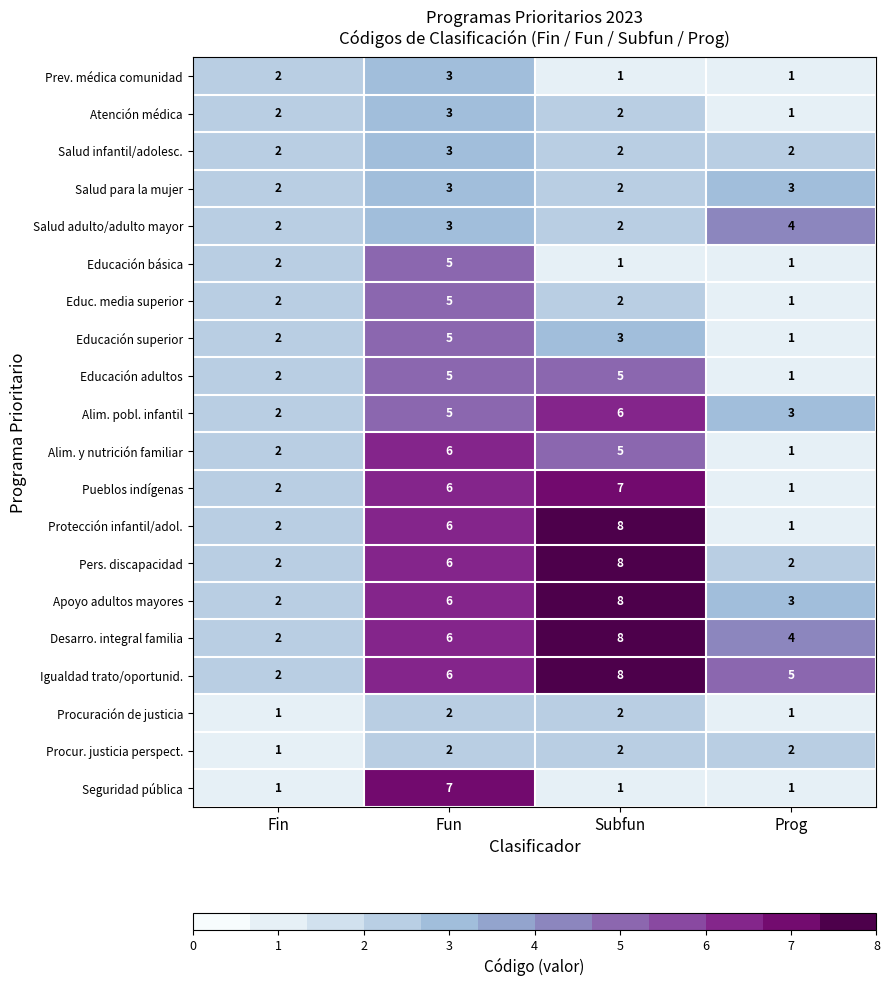

List the labels in order of Pueblos indígenas value, largest first.

Subfun, Fun, Fin, Prog